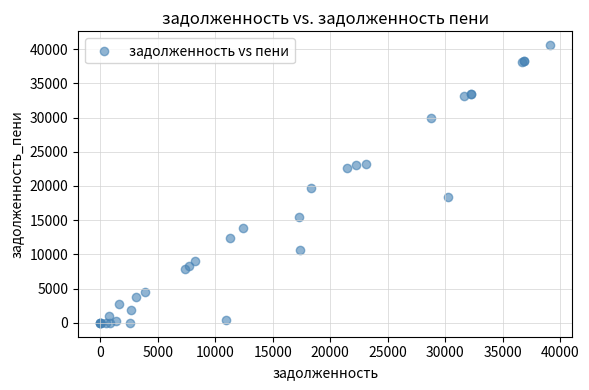

What Y value in the scatter plot is closest to 20281?

19734.6